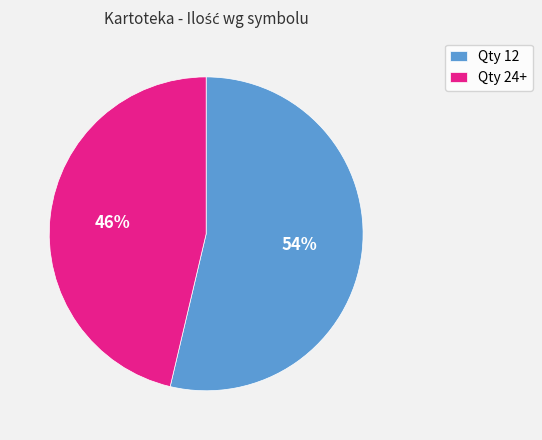

The Qty 24+ slice represents 33% of the pie. True or false?

False